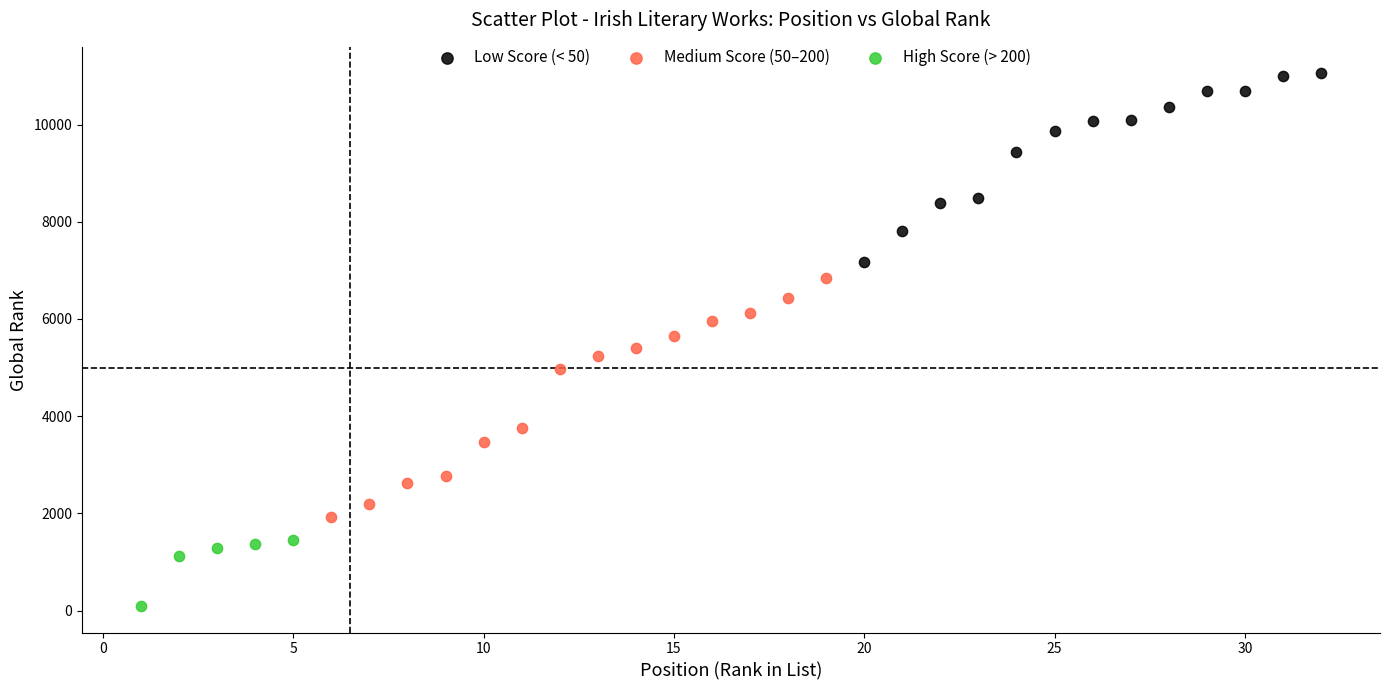

Which series reaches the maximum Y coordinate?

Low Score (< 50)